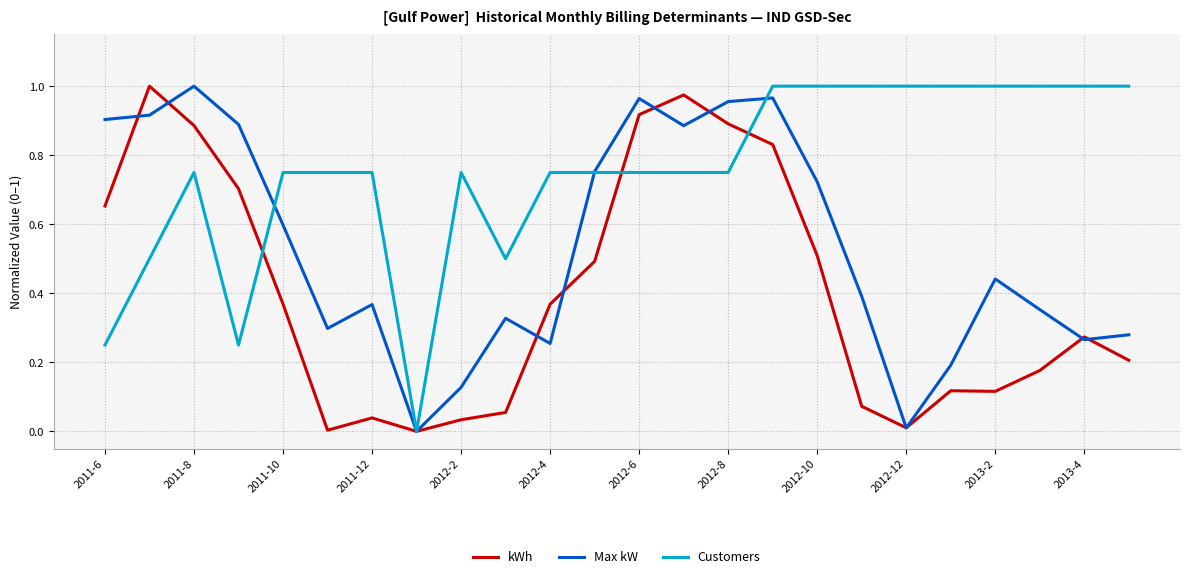

List the series in order of their overall mean, lowest first.

kWh, Max kW, Customers